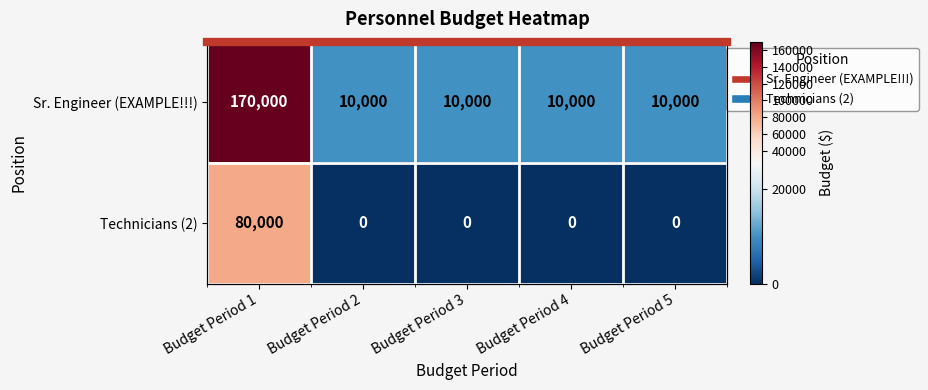

Rank the series at Budget Period 5 from lowest to highest value.

Technicians (2), Sr. Engineer (EXAMPLE!!!)